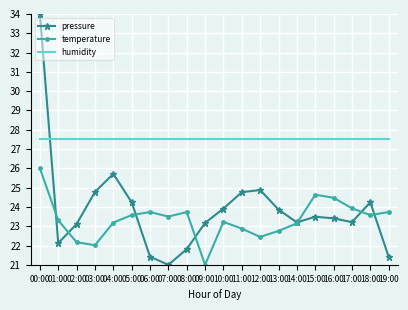

Which series ends up on top after the final intersection of pressure and temperature?

temperature